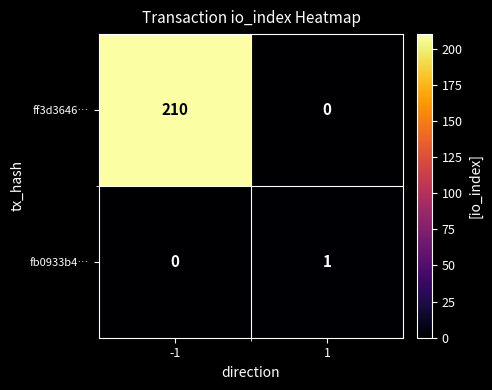

How many data points does each series have?

2